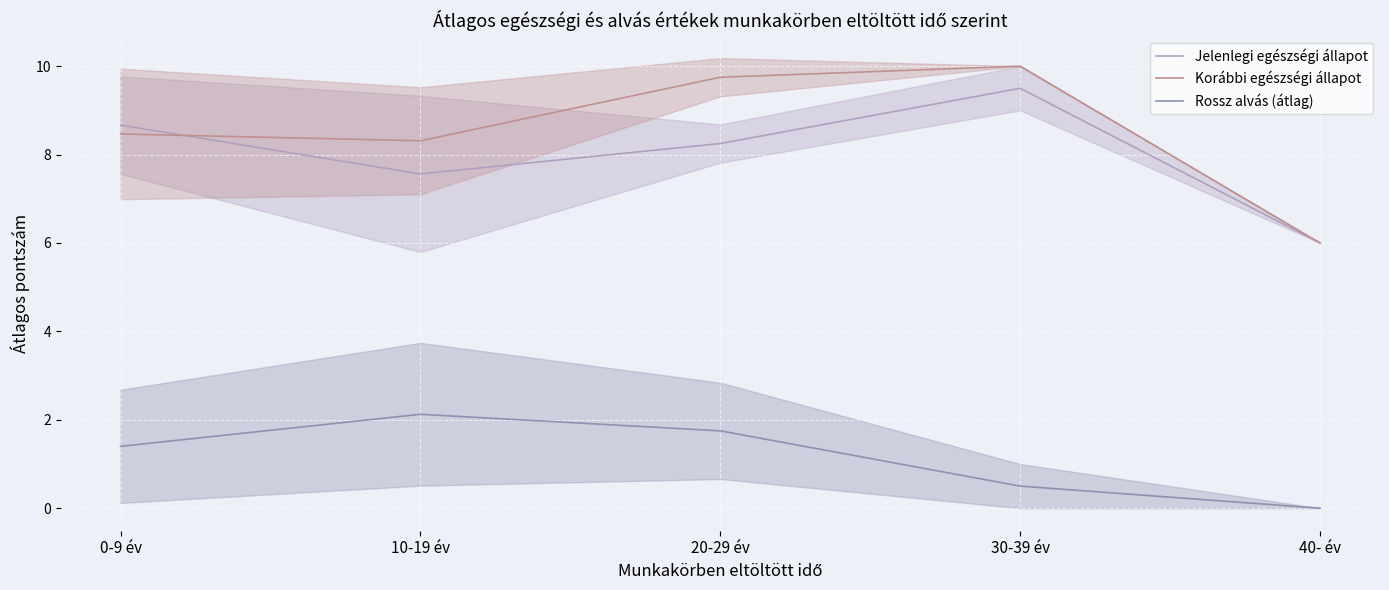

Reading right to left, what are all the values shown in this chart?

Jelenlegi egészségi állapot: 40- év=6.0	30-39 év=9.5	20-29 év=8.2	10-19 év=7.6	0-9 év=8.7
Korábbi egészségi állapot: 40- év=6.0	30-39 év=10.0	20-29 év=9.8	10-19 év=8.3	0-9 év=8.5
Rossz alvás (átlag): 40- év=0.0	30-39 év=0.5	20-29 év=1.8	10-19 év=2.1	0-9 év=1.4